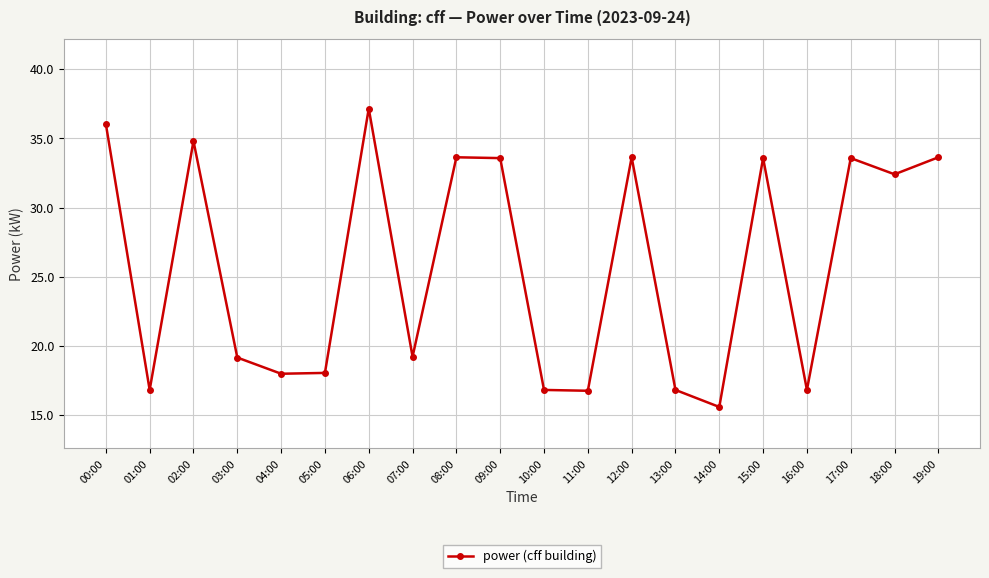

What position from the left is 08:00?

9